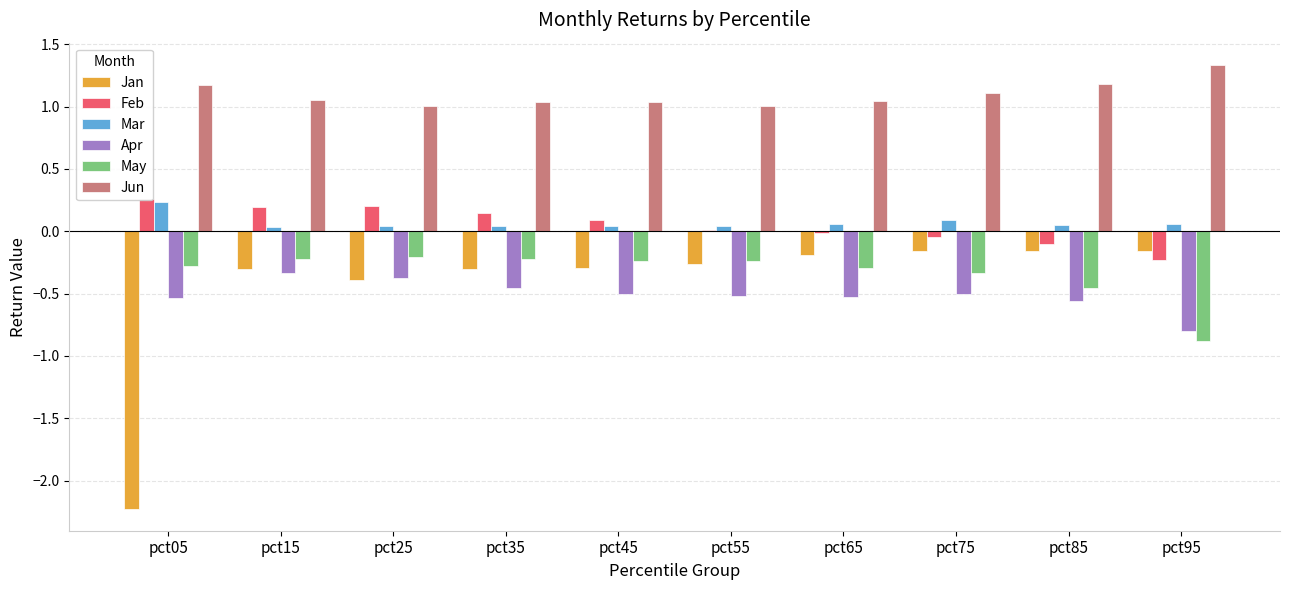

Reading left to right, what are all the values shown in this chart?

Jan: pct05=-2.2	pct15=-0.3	pct25=-0.4	pct35=-0.3	pct45=-0.3	pct55=-0.3	pct65=-0.2	pct75=-0.2	pct85=-0.2	pct95=-0.2
Feb: pct05=0.3	pct15=0.2	pct25=0.2	pct35=0.1	pct45=0.1	pct55=0.0	pct65=-0.0	pct75=-0.1	pct85=-0.1	pct95=-0.2
Mar: pct05=0.2	pct15=0.0	pct25=0.0	pct35=0.0	pct45=0.0	pct55=0.0	pct65=0.1	pct75=0.1	pct85=0.1	pct95=0.1
Apr: pct05=-0.5	pct15=-0.3	pct25=-0.4	pct35=-0.5	pct45=-0.5	pct55=-0.5	pct65=-0.5	pct75=-0.5	pct85=-0.6	pct95=-0.8
May: pct05=-0.3	pct15=-0.2	pct25=-0.2	pct35=-0.2	pct45=-0.2	pct55=-0.2	pct65=-0.3	pct75=-0.3	pct85=-0.5	pct95=-0.9
Jun: pct05=1.2	pct15=1.1	pct25=1.0	pct35=1.0	pct45=1.0	pct55=1.0	pct65=1.0	pct75=1.1	pct85=1.2	pct95=1.3